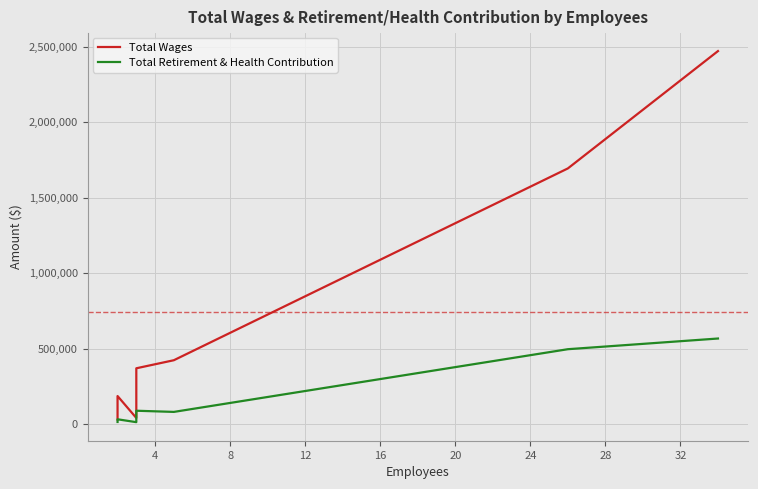

Does the chart display data point markers on the line(s)?

No